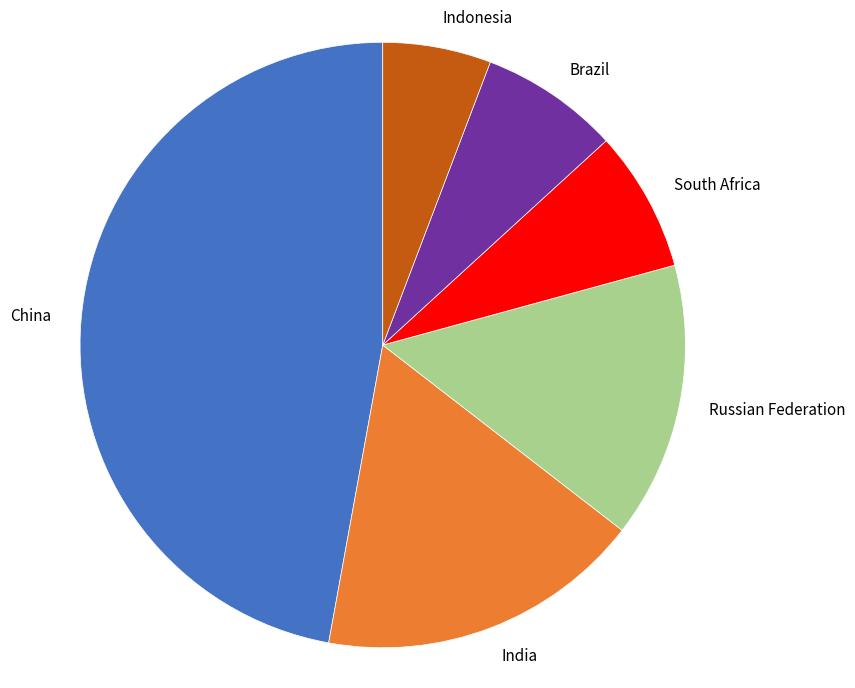

What is the smallest slice in the pie chart?

Indonesia